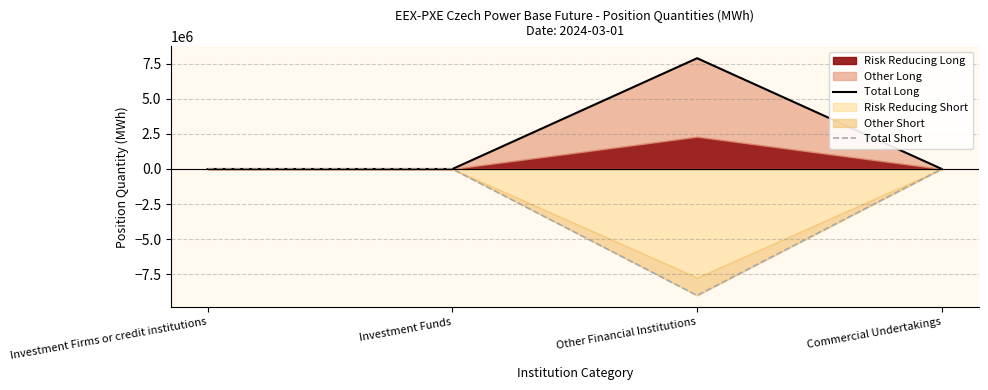

True or false: Total Short has a value of -3710077 at Investment Funds.

False